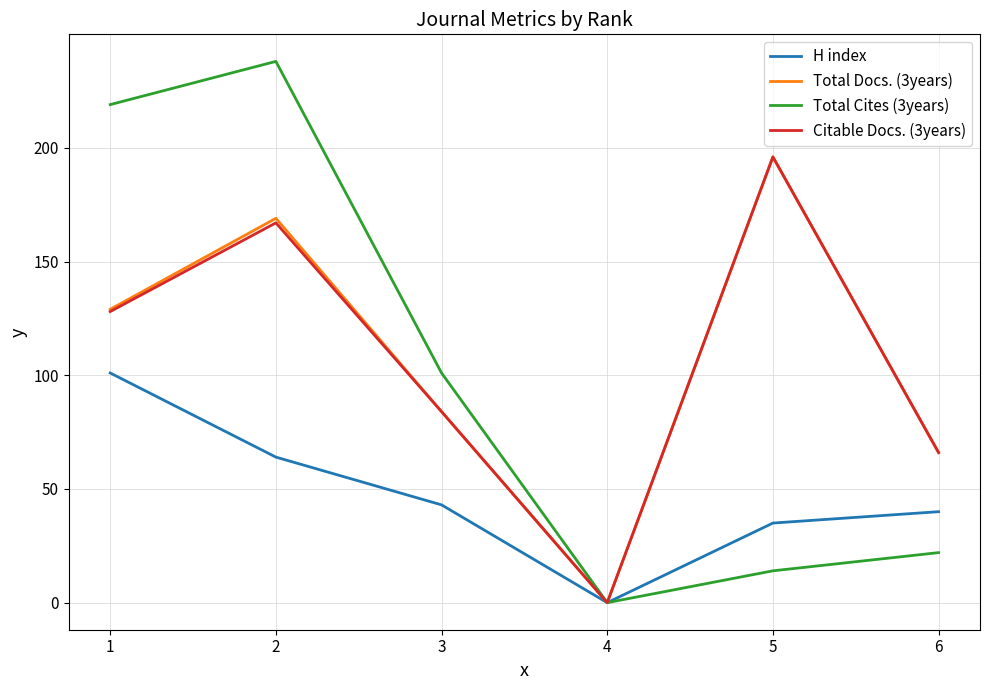

Is this an area chart (filled region under the line)?

No